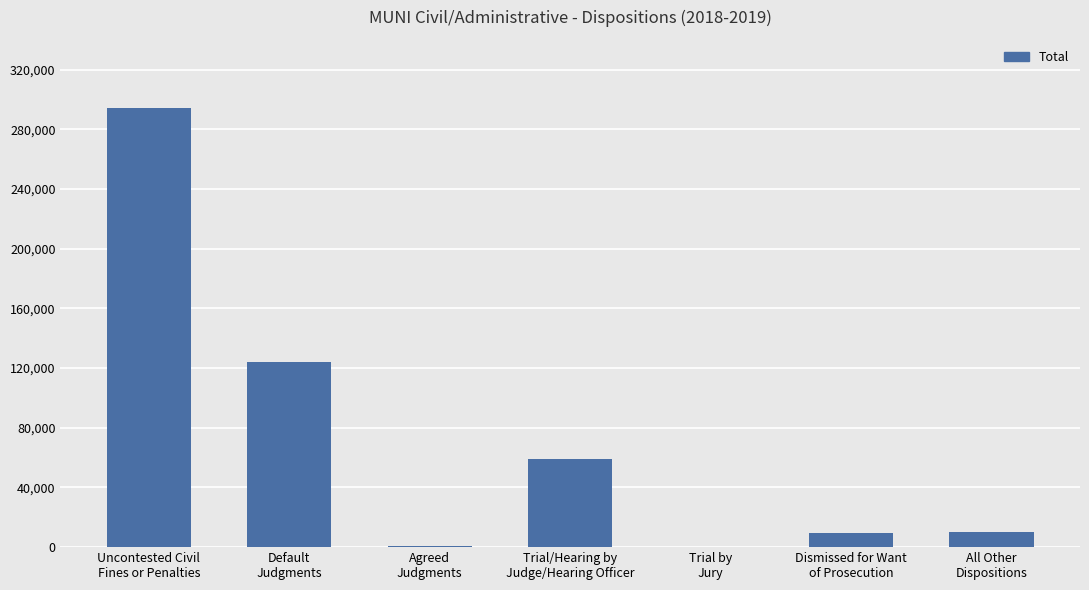

Approximately how many times larger is the value at Trial/Hearing by
Judge/Hearing Officer compared to Dismissed for Want
of Prosecution?

6.0